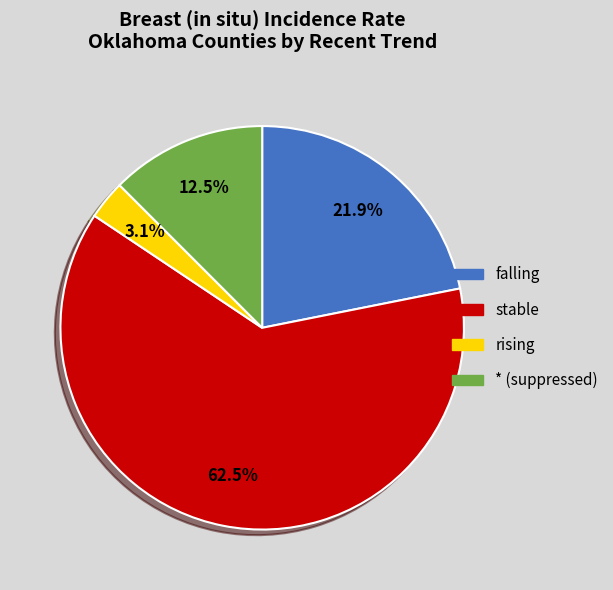

Combined, do stable and falling account for over 50%?

Yes